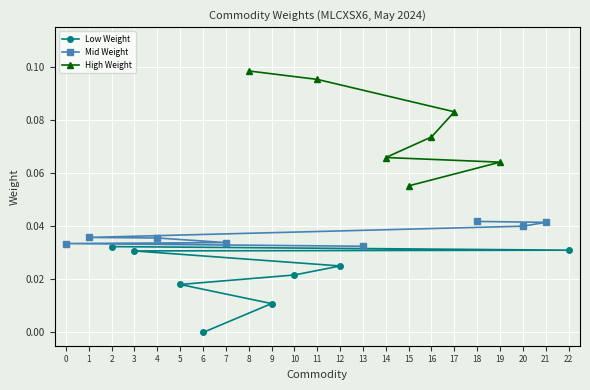

True or false: Low Weight has a value of 0.0 at 6.

True